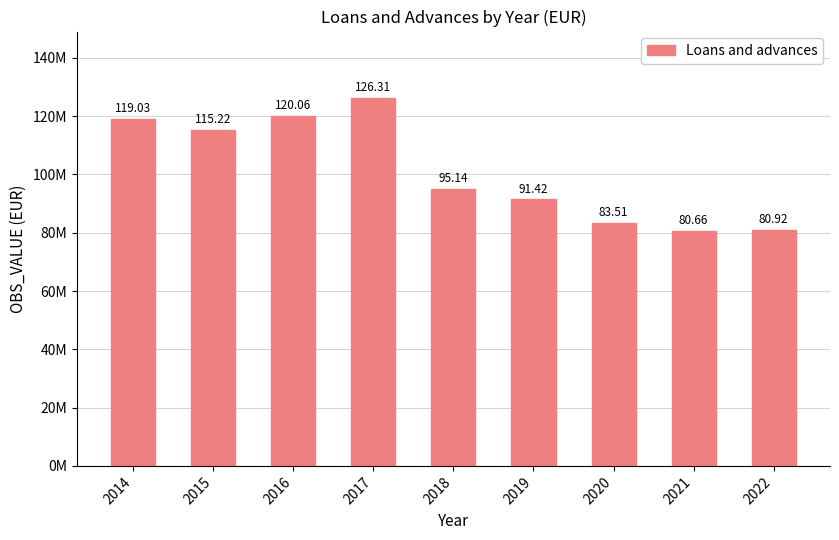

Rank the categories by value from lowest to highest.

2021, 2022, 2020, 2019, 2018, 2015, 2014, 2016, 2017